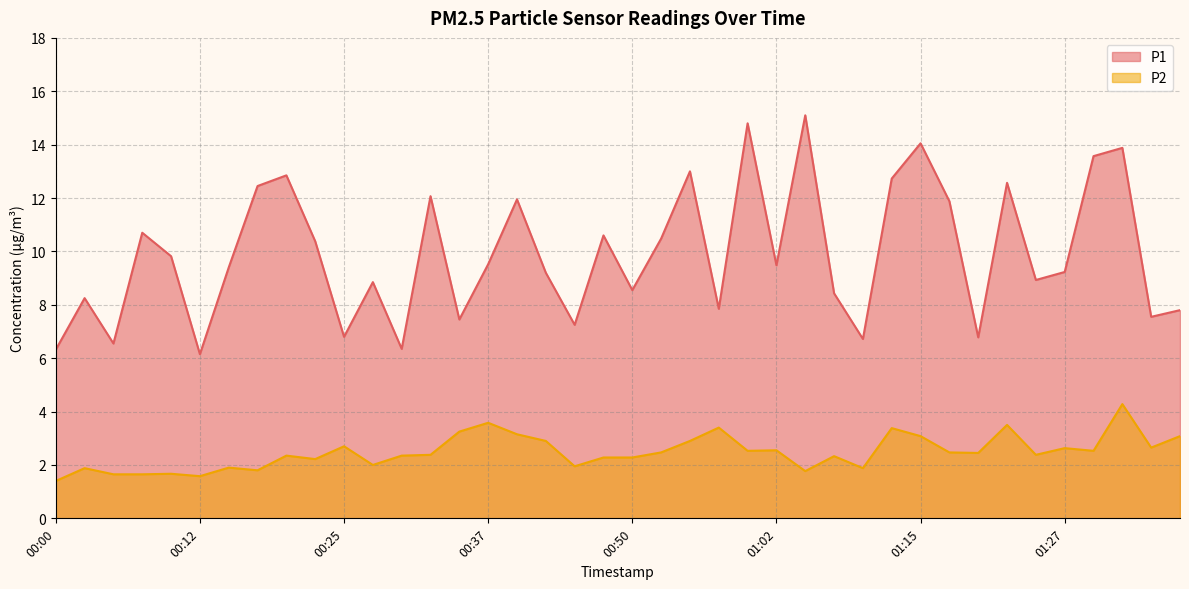

The P1 series shows 15.0 at 00:22. True or false?

False